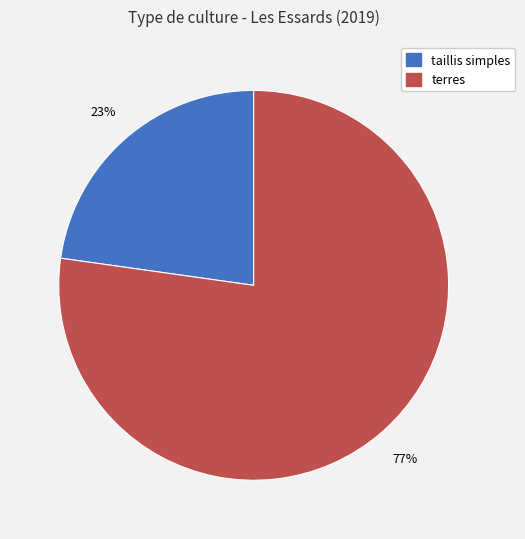

Combined, do terres and taillis simples account for over 50%?

Yes